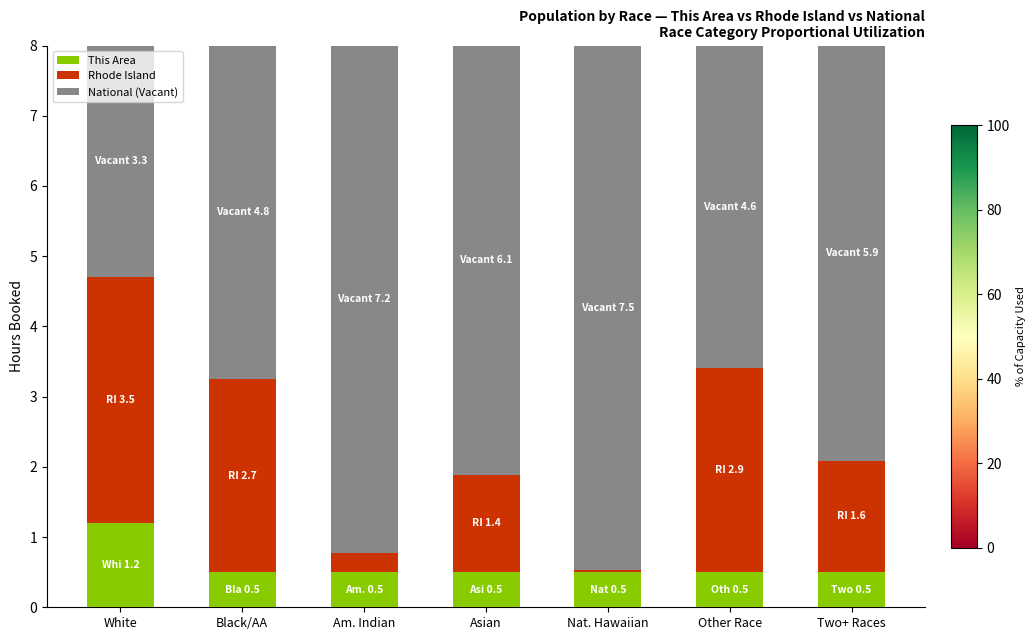

What is the lowest value of the This Area series?

0.5